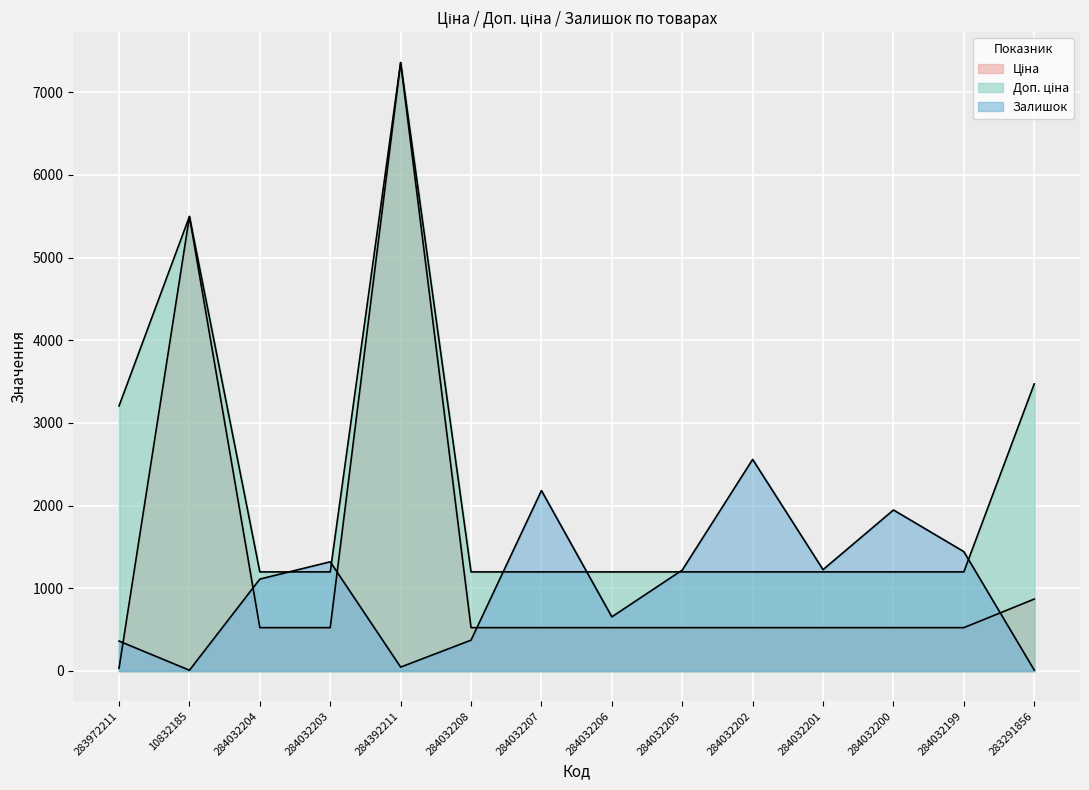

Rank the series by their maximum value, from highest to lowest.

Ціна, Доп. ціна, Залишок